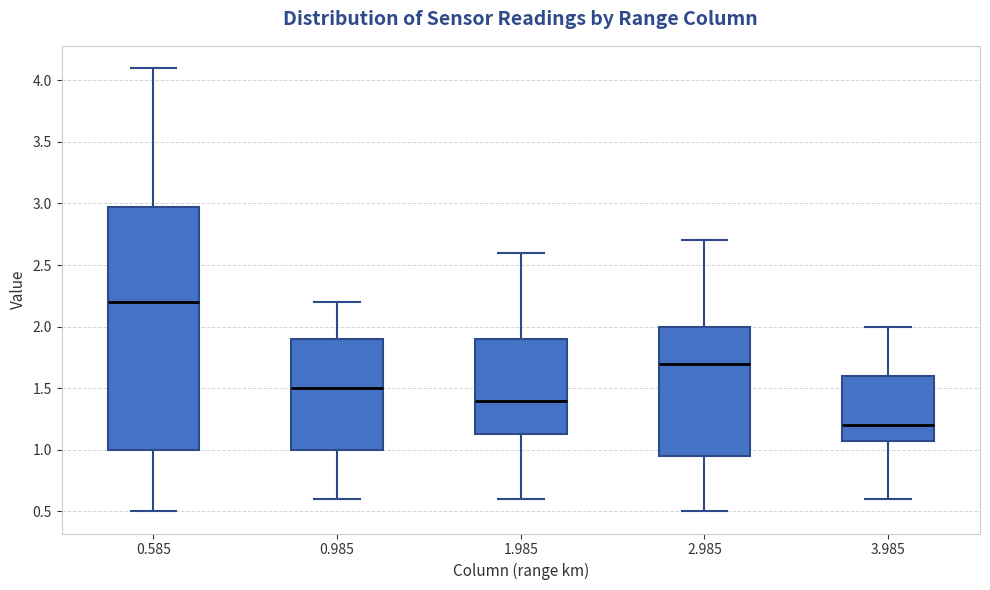

Which box is the tallest, from its lower edge to its upper edge?

0.585